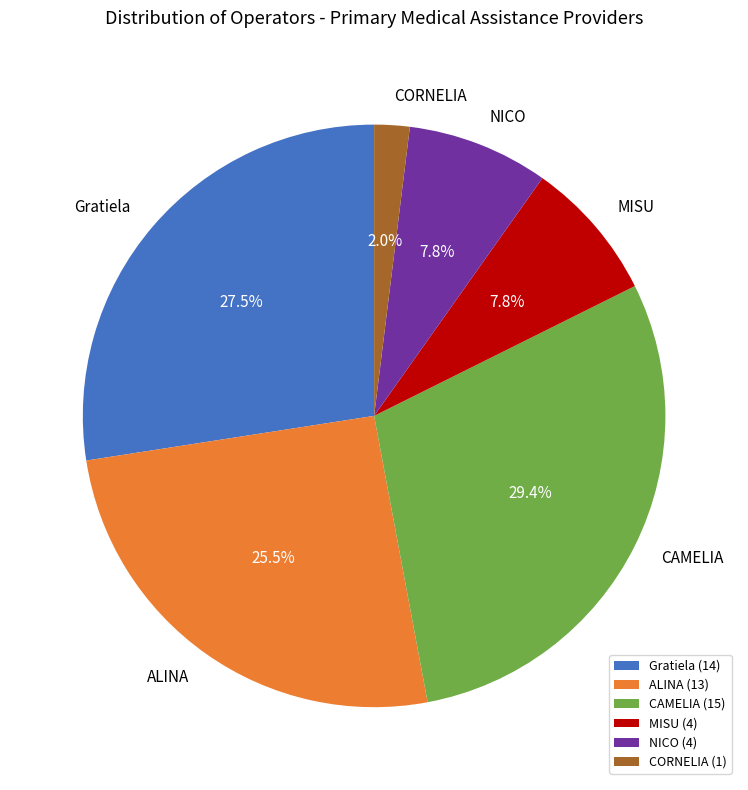

Count the number of slices in the pie.

6